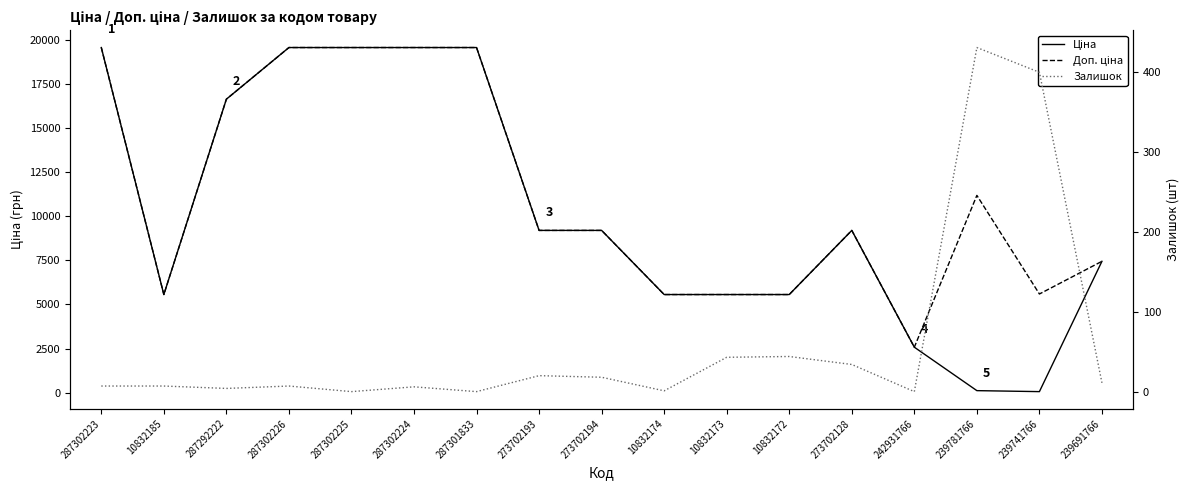

True or false: Ціна has more than 0 points higher than both neighbors.

True